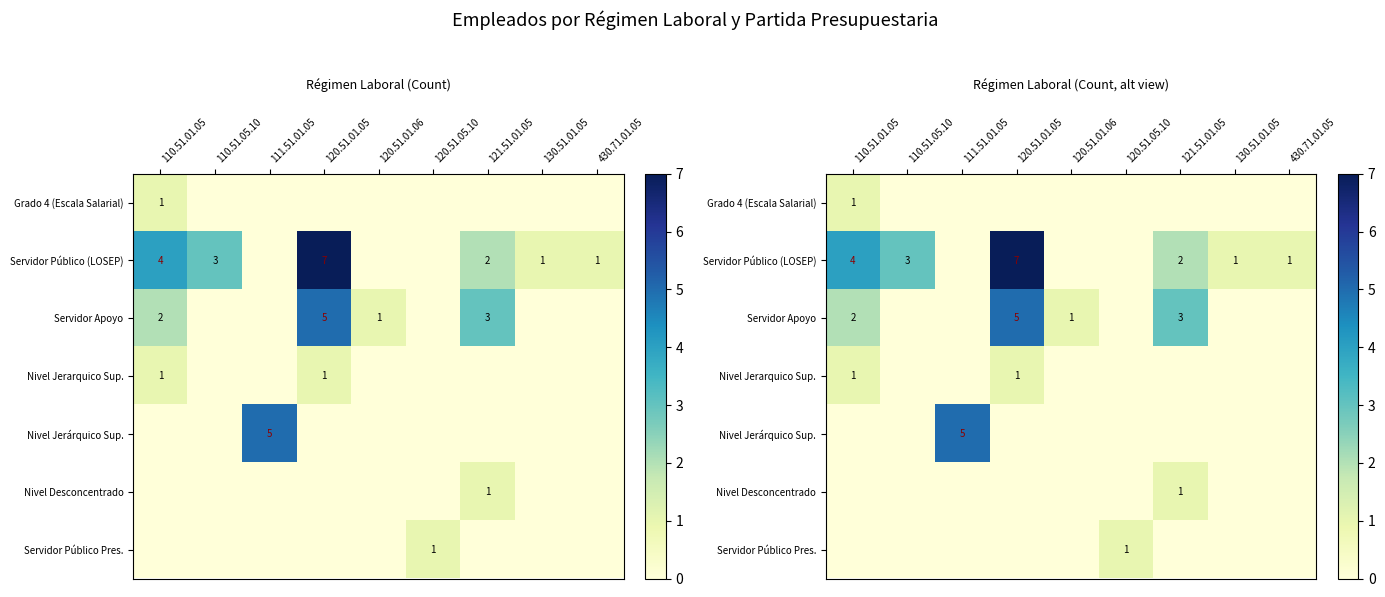

At 430.71.01.05, list the series in order from largest to smallest.

Servidor Público (LOSEP), Grado 4 (Escala Salarial), Servidor Apoyo, Nivel Jerarquico Sup., Nivel Jerárquico Sup., Nivel Desconcentrado, Servidor Público Pres.